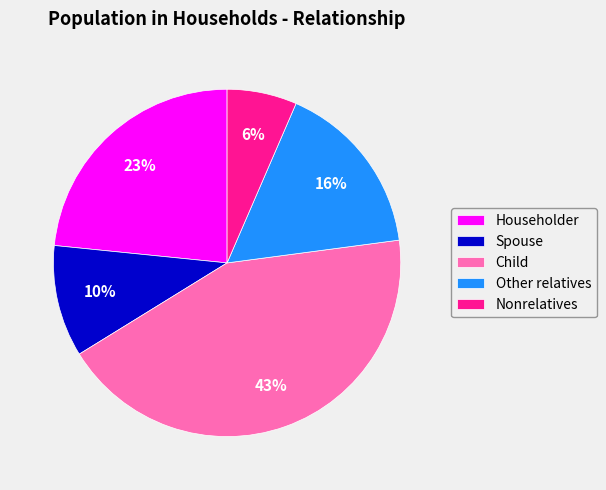

To the nearest percent, what is the difference between the Nonrelatives and Spouse slice percentages?

4%